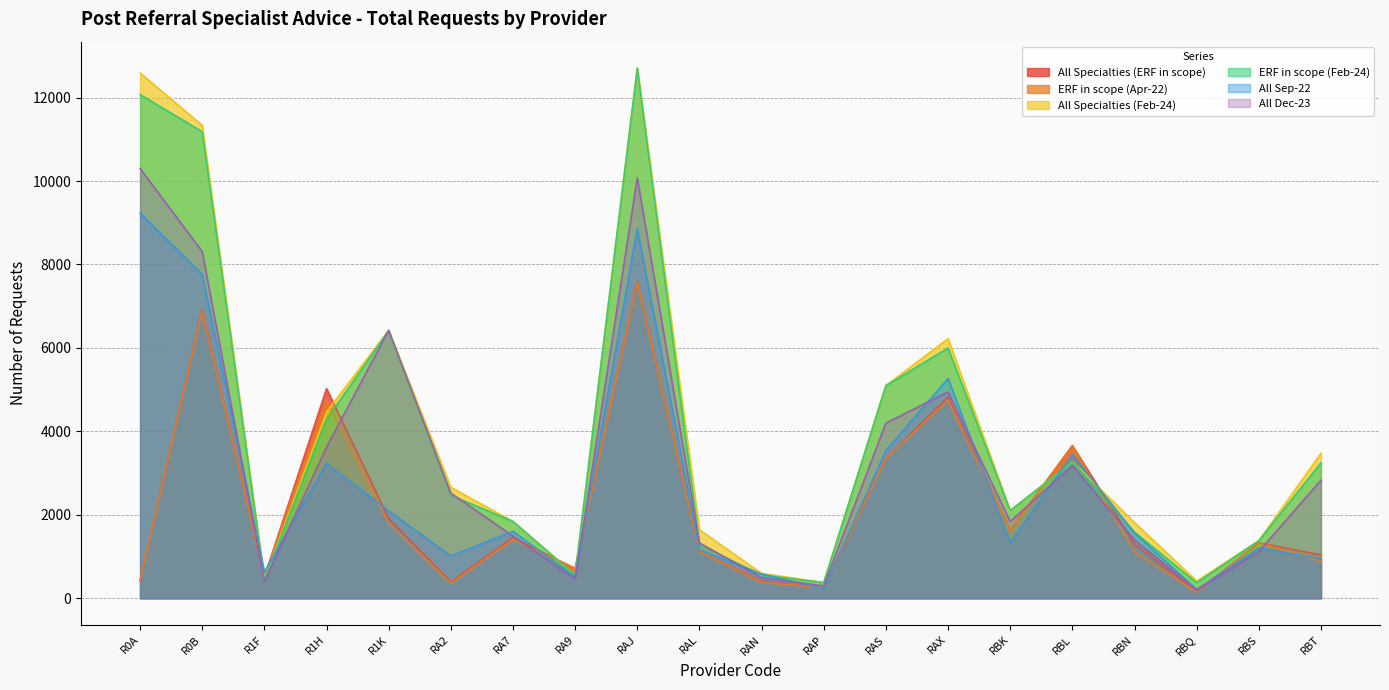

What is the difference between the ERF in scope (Apr-22) values at RA2 and R0B?

6521